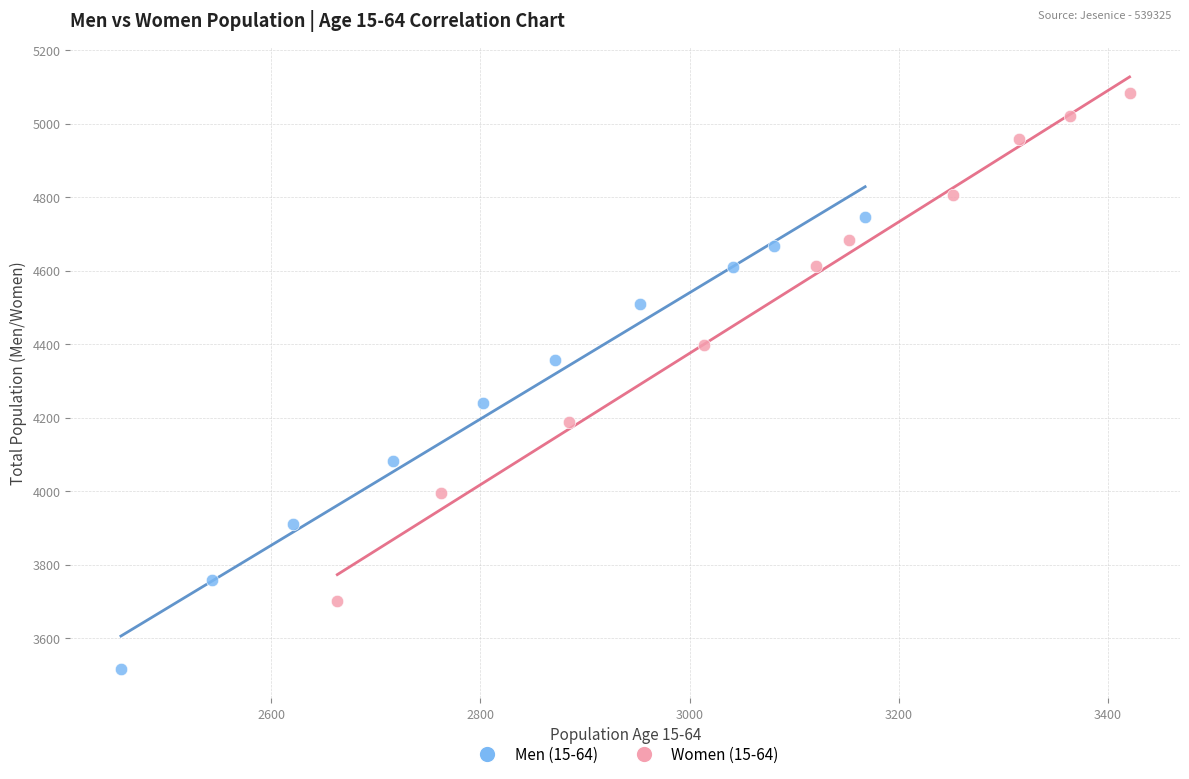

Which series contains the highest Y value?

Women (15-64)